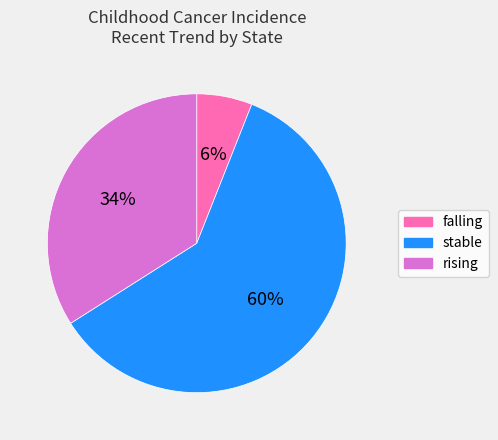

To the nearest percent, what is the difference between the largest and smallest slice percentages?

54%